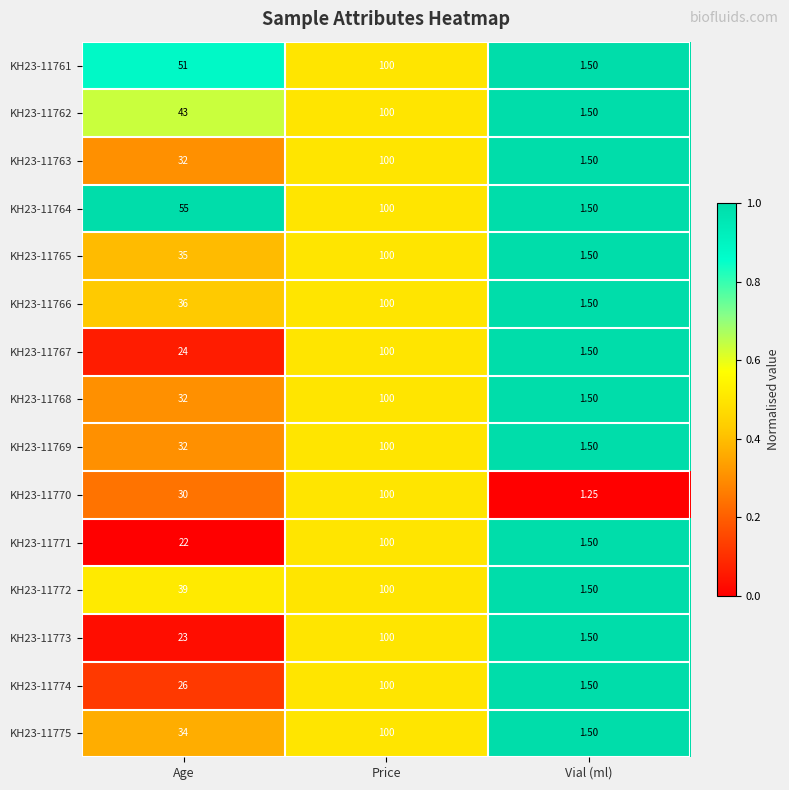

At which category is the sum across all series the highest?

Price